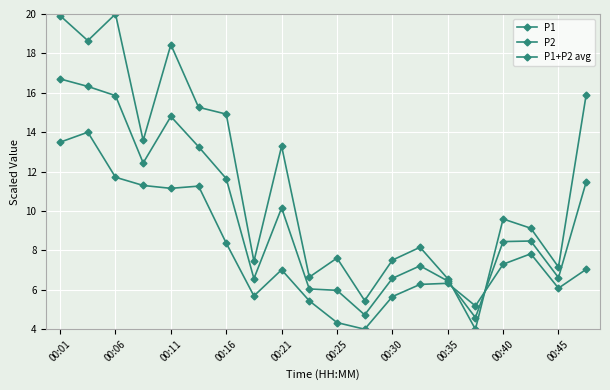

At which category is the sum across all series the highest?

00:01